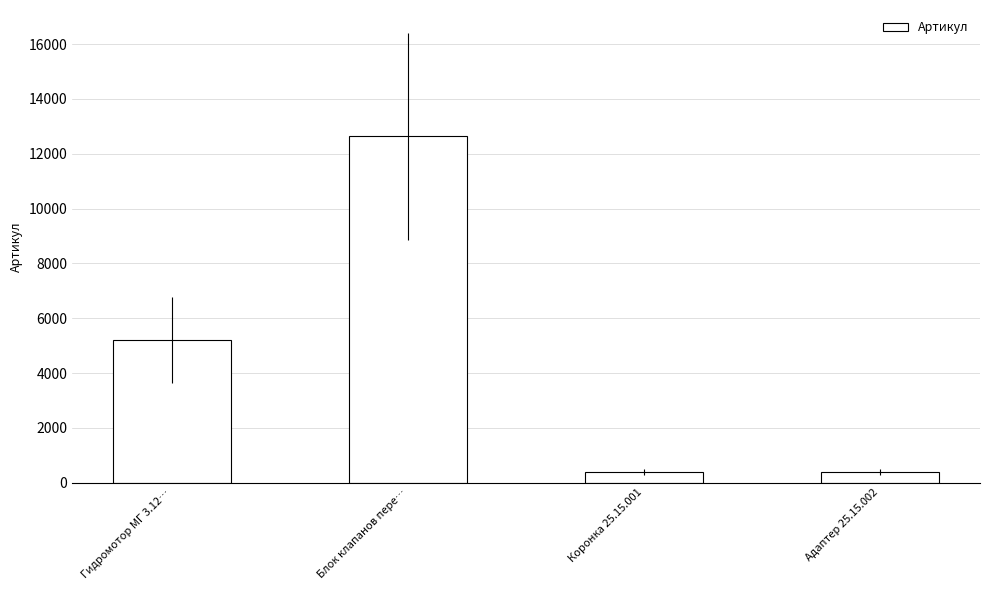

Read the value at Адаптер 25.15.002, to the nearest 50.

400